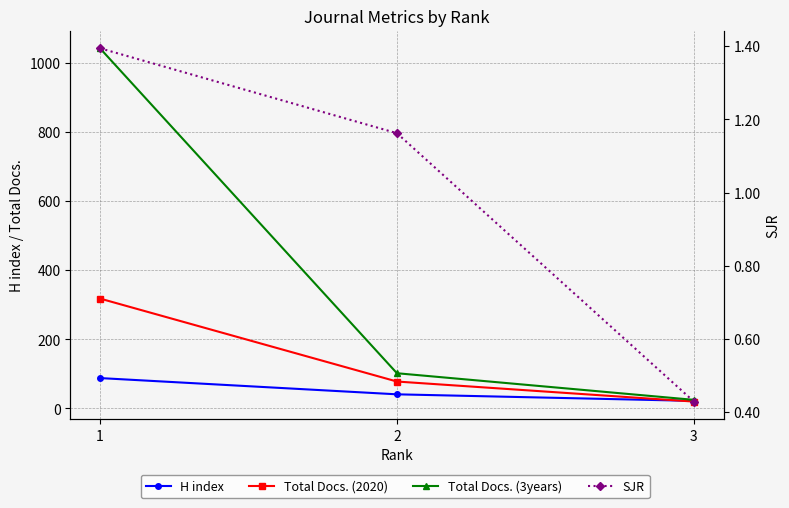

What is the difference between the highest and lowest values at 3?

24.6